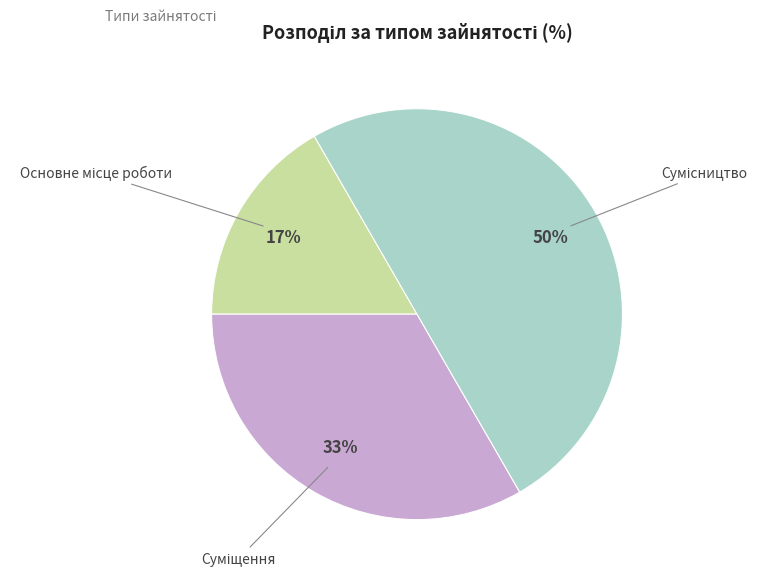

How many segments does this pie chart have?

3